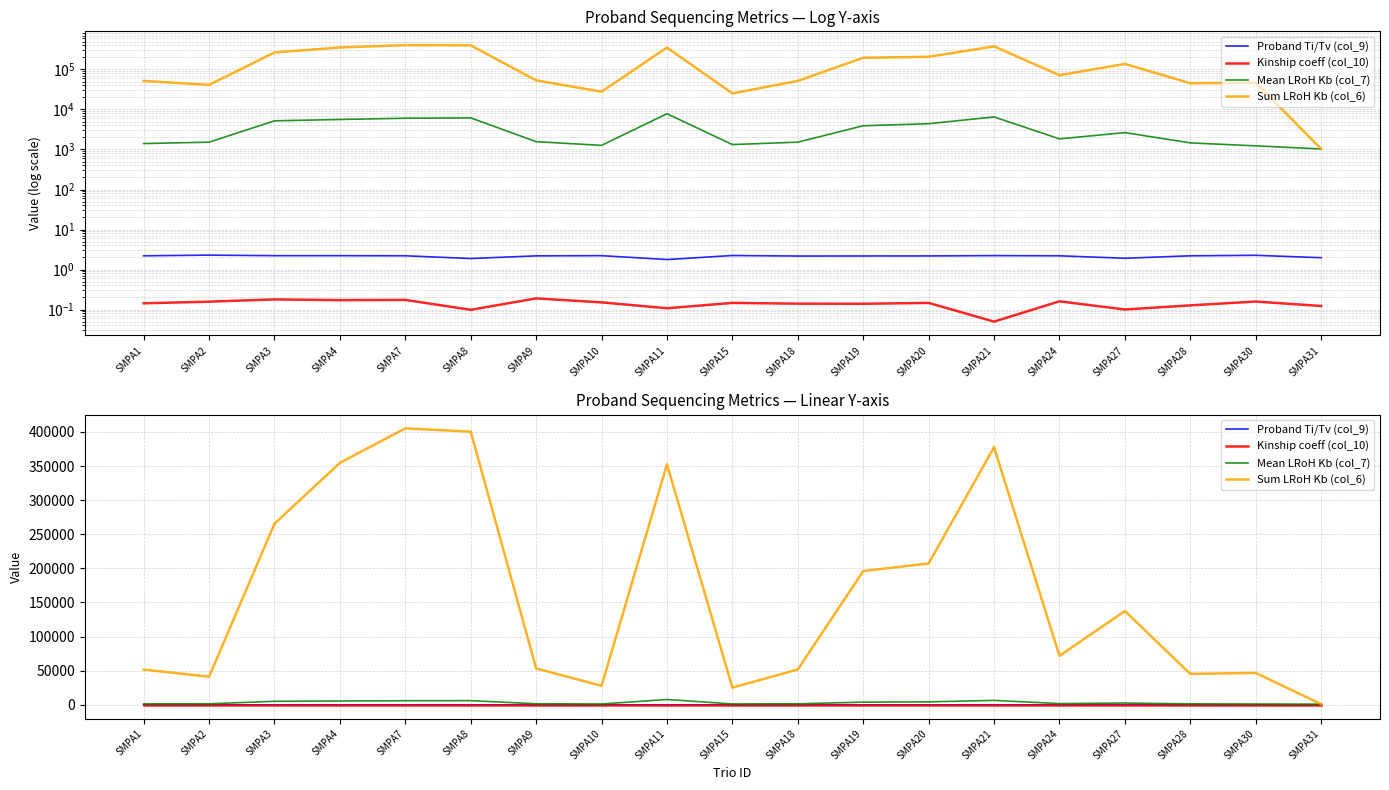

The value of Sum LRoH Kb (col_6) at SMPA7 is 405175.0. True or false?

True